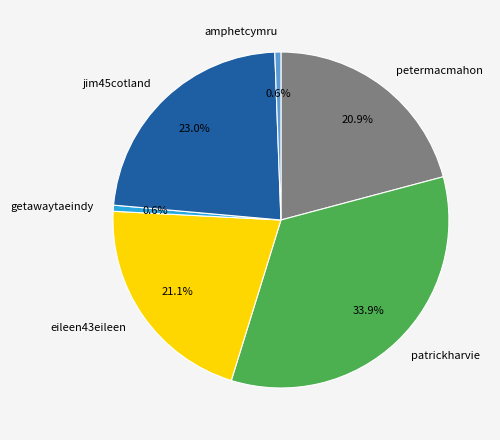

Count the number of slices in the pie.

6